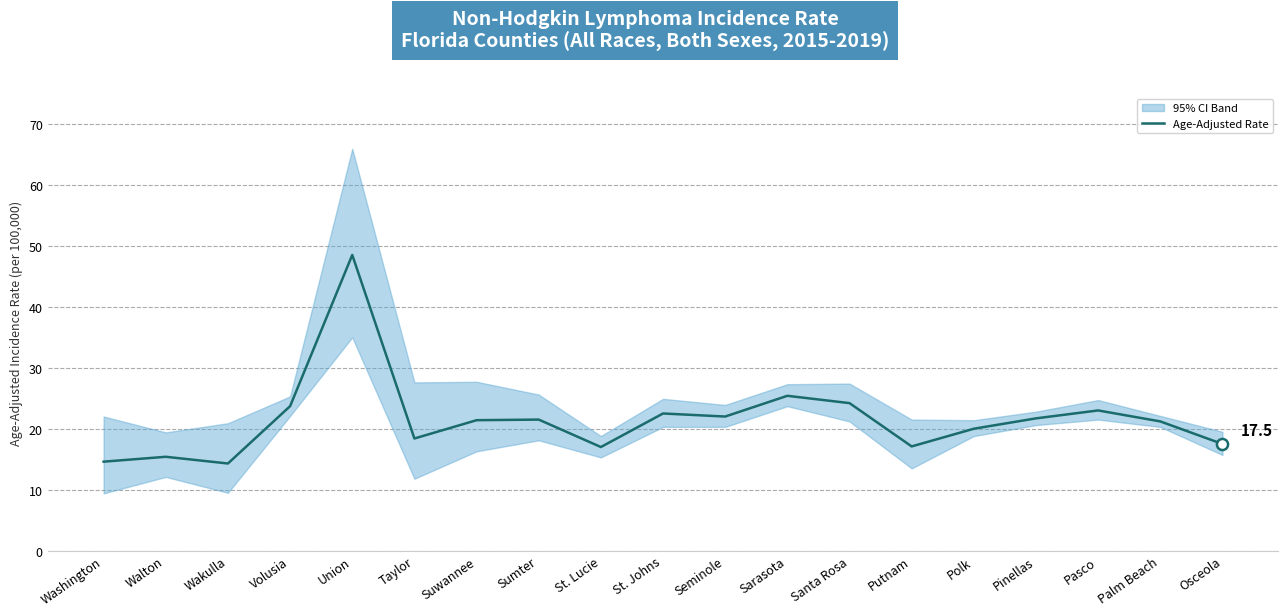

How many lines are shown in the chart?

1